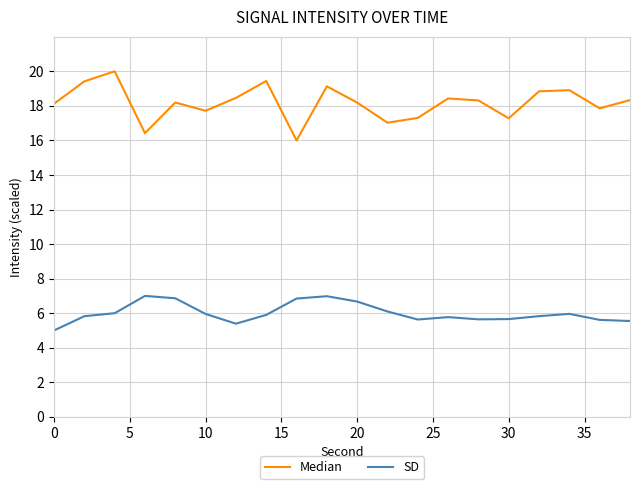

Which series has the largest total across all categories?

Median